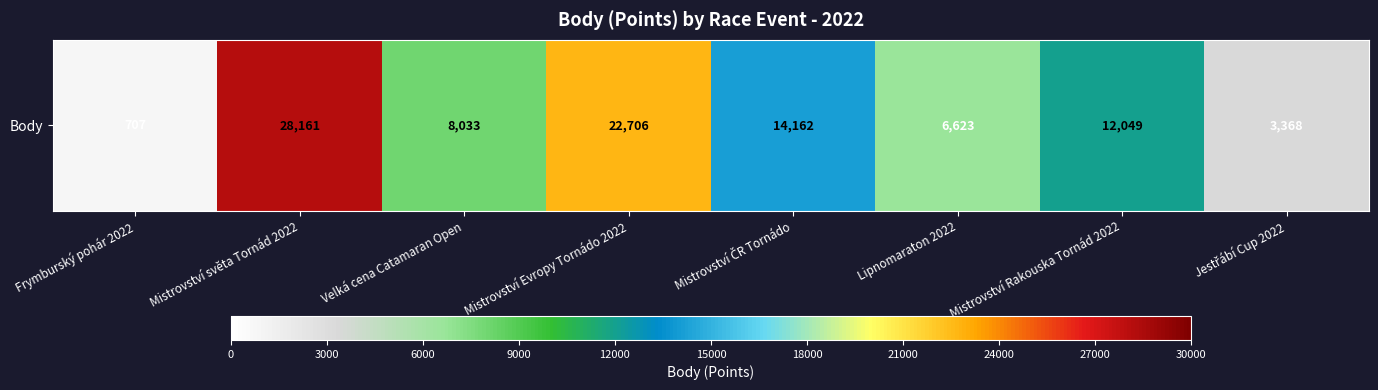

Reading left to right, transcribe all the data shown in this chart.

707	28161	8033	22706	14162	6623	12049	3368